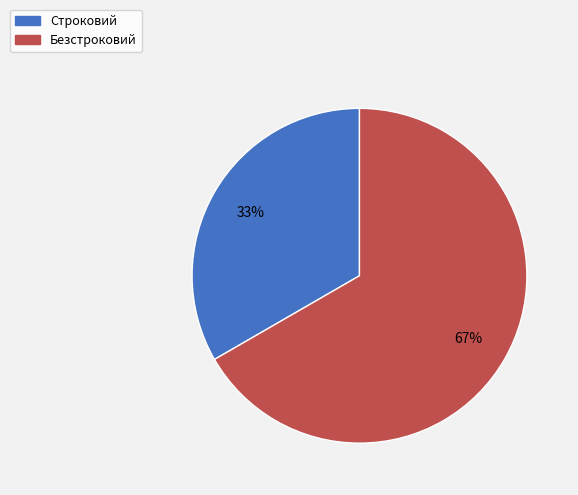

Rank the categories by value from highest to lowest.

Безстроковий, Строковий